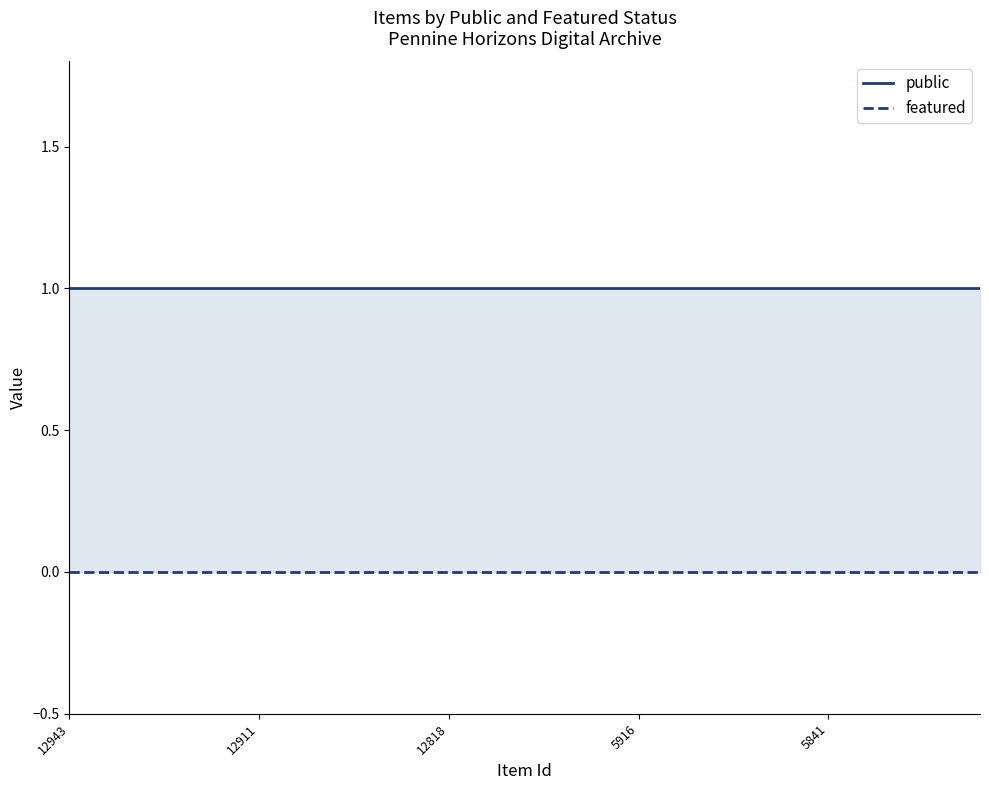

How many lines are shown in the chart?

2